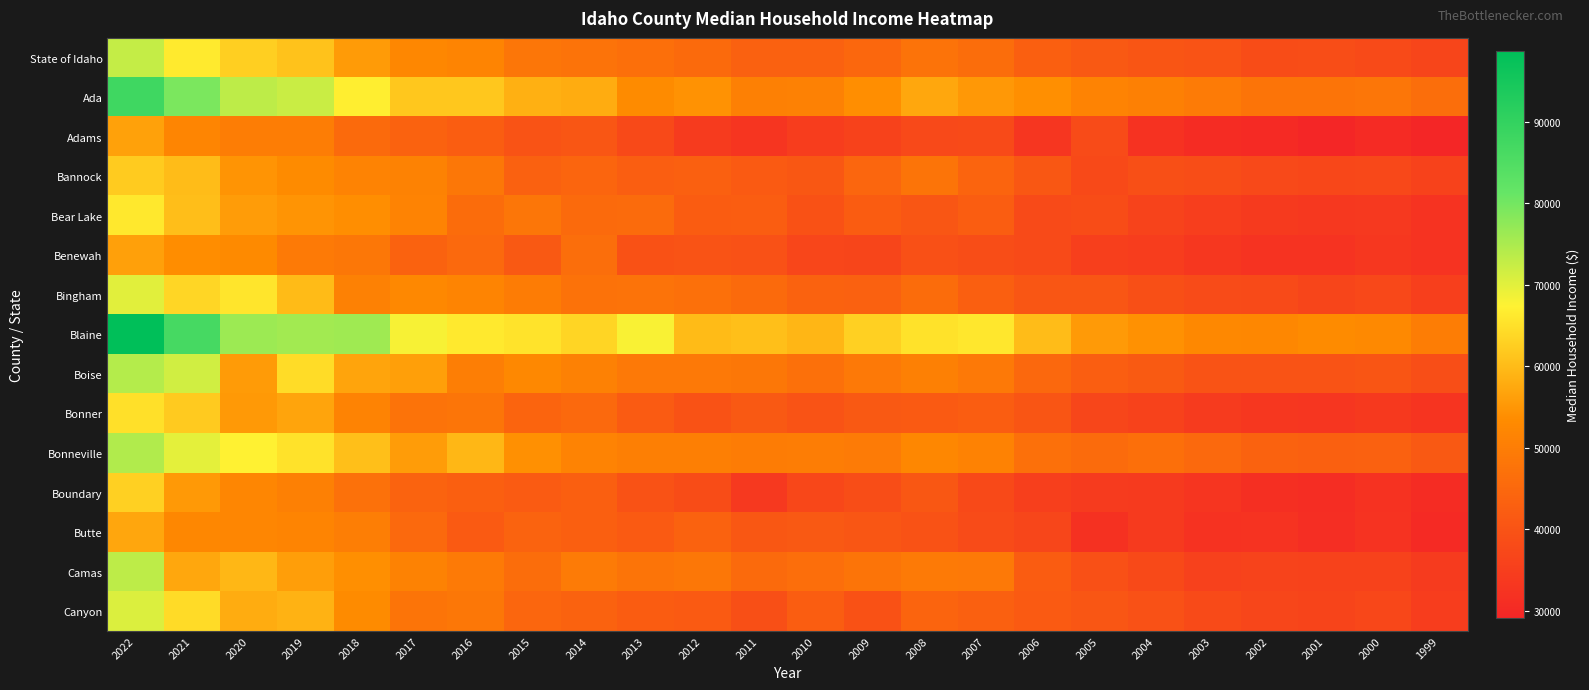

At how many categories does at least one series exceed 45212?

24